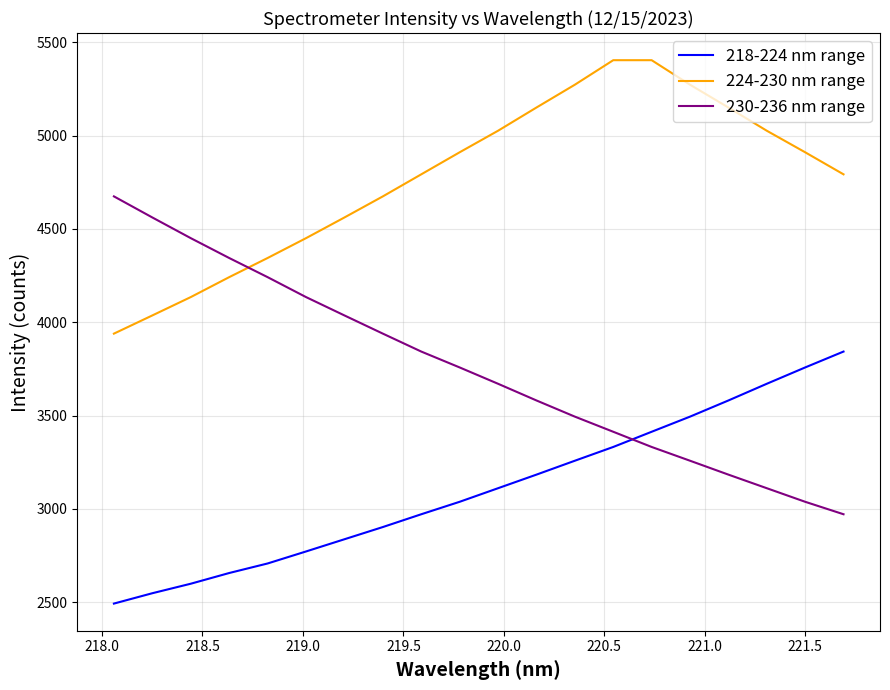

True or false: 224-230 nm range and 218-224 nm range intersect in this chart.

False